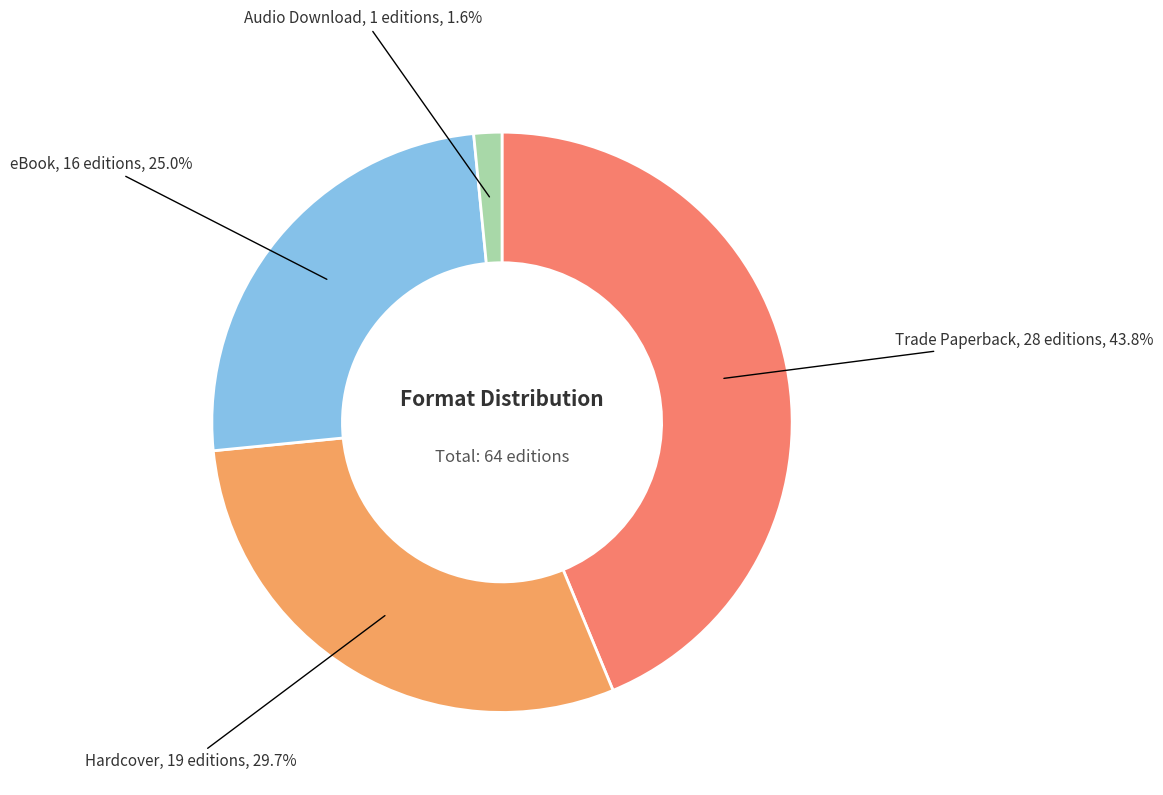

Is there any slice that represents more than half of the pie?

No